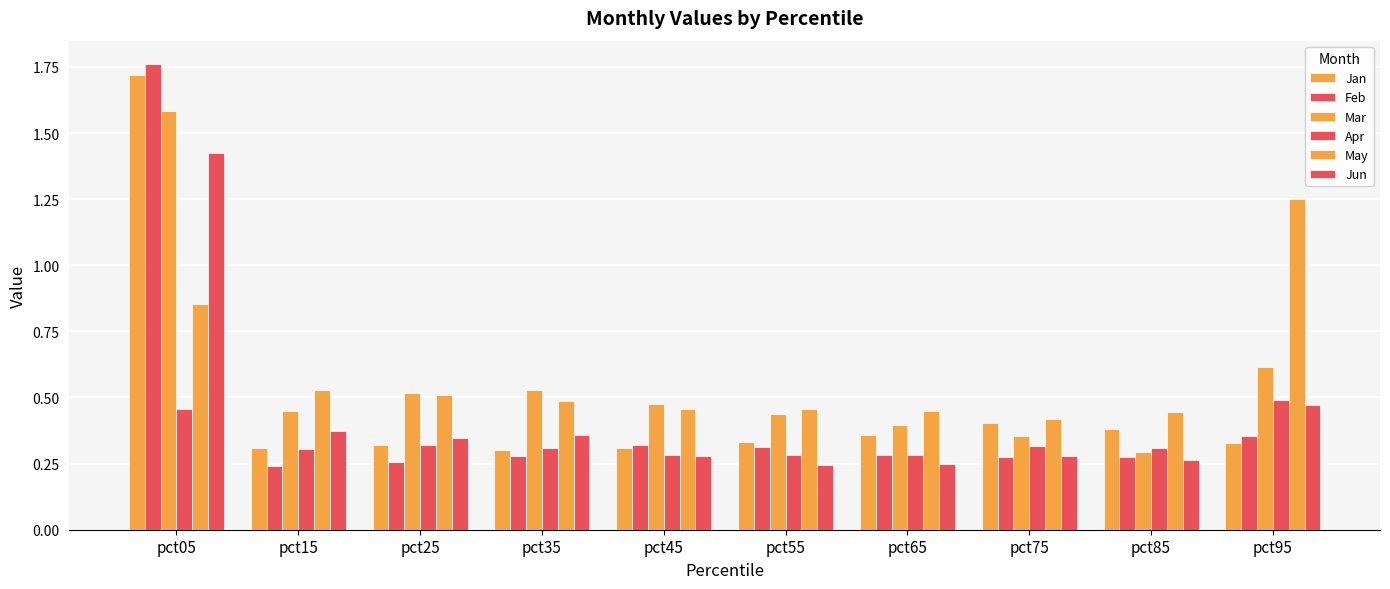

List the series in order of their peak value, highest first.

Feb, Jan, Mar, Jun, May, Apr